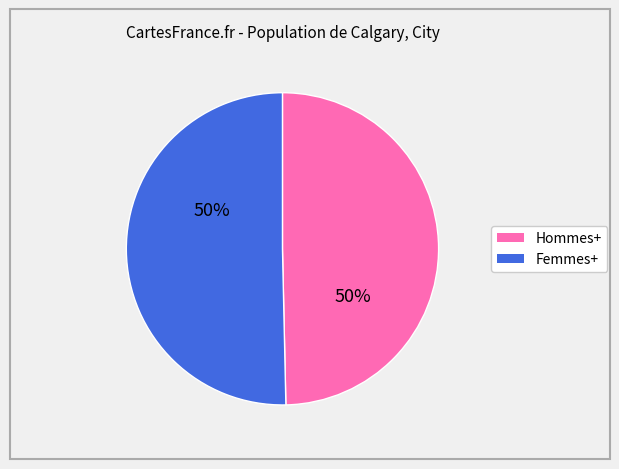

Combined, do Hommes+ and Femmes+ account for over 50%?

Yes